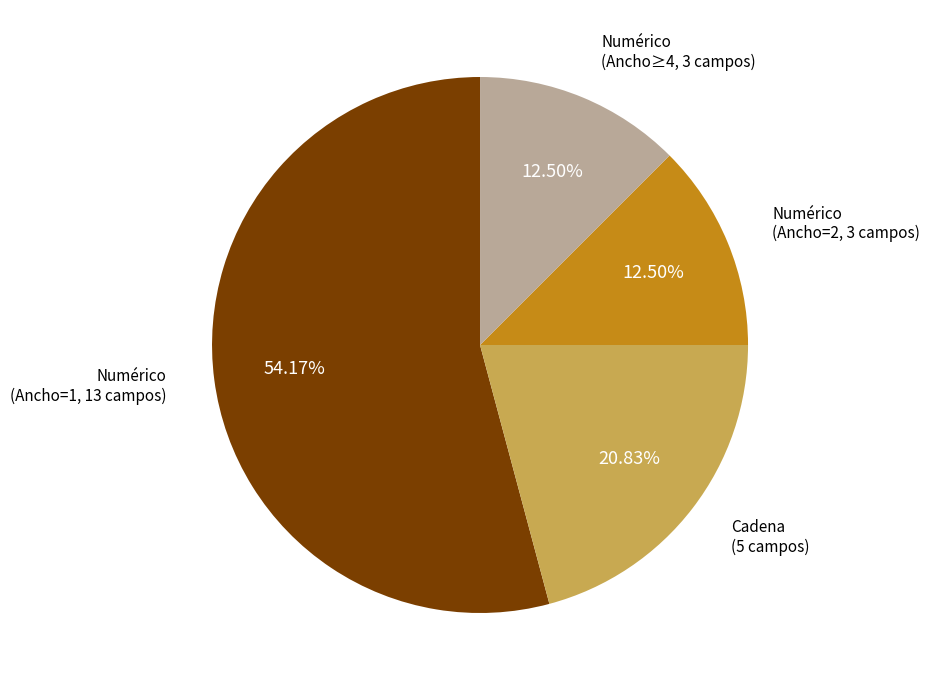

To the nearest percent, what is the average slice percentage?

25%